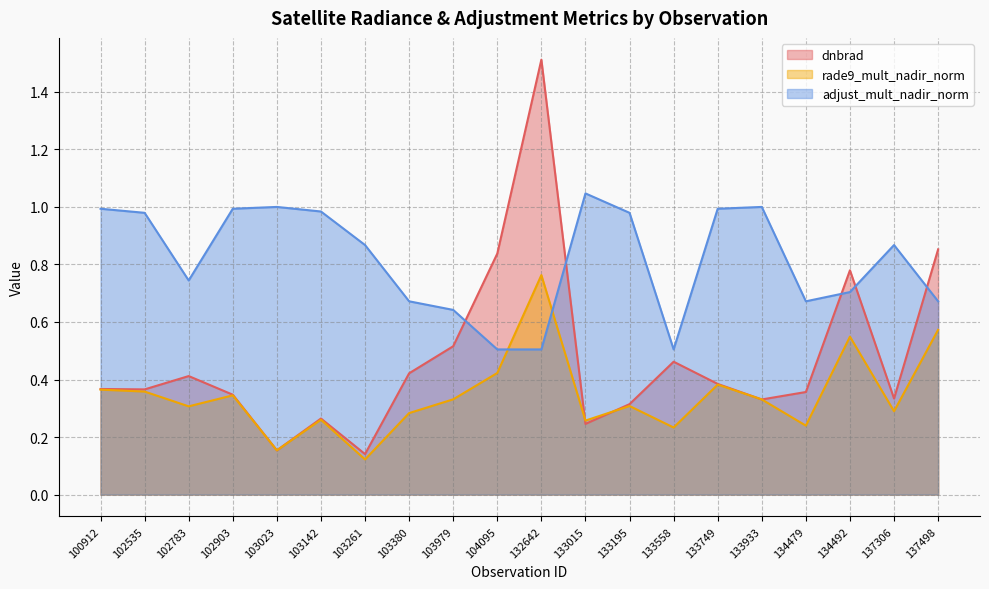

How many intersections are there between dnbrad and rade9_mult_nadir_norm?

6